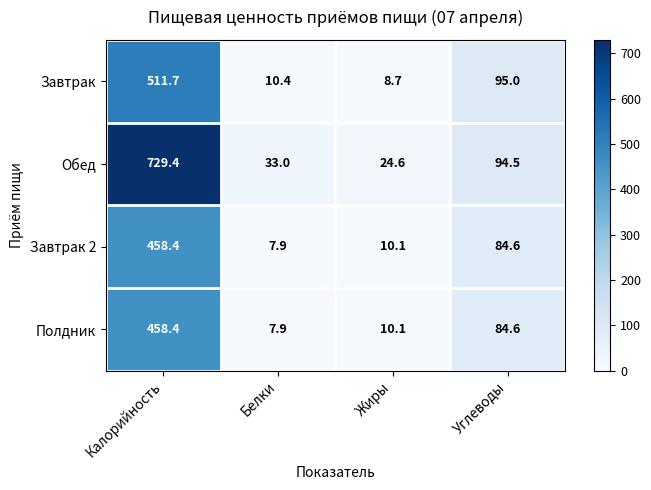

Between Белки and Жиры, which series saw the biggest shift?

Обед